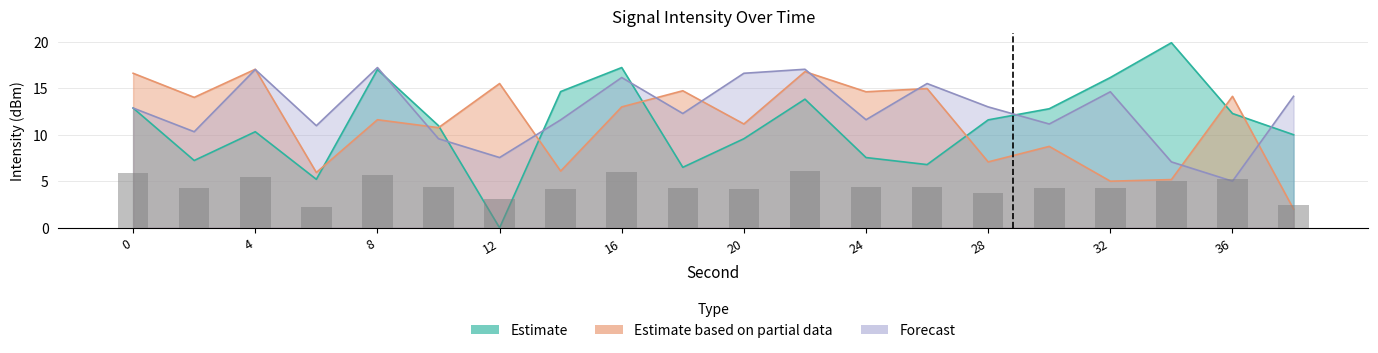

Which series has the largest range (max minus min)?

Estimate